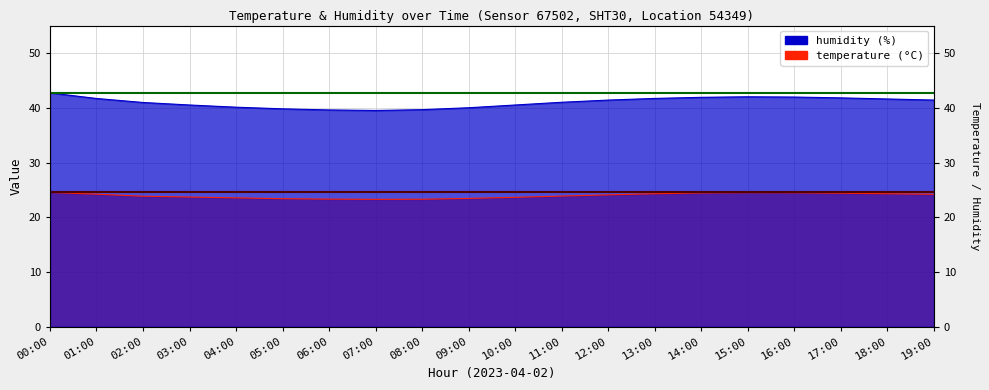

How many distinct data groups are displayed?

2